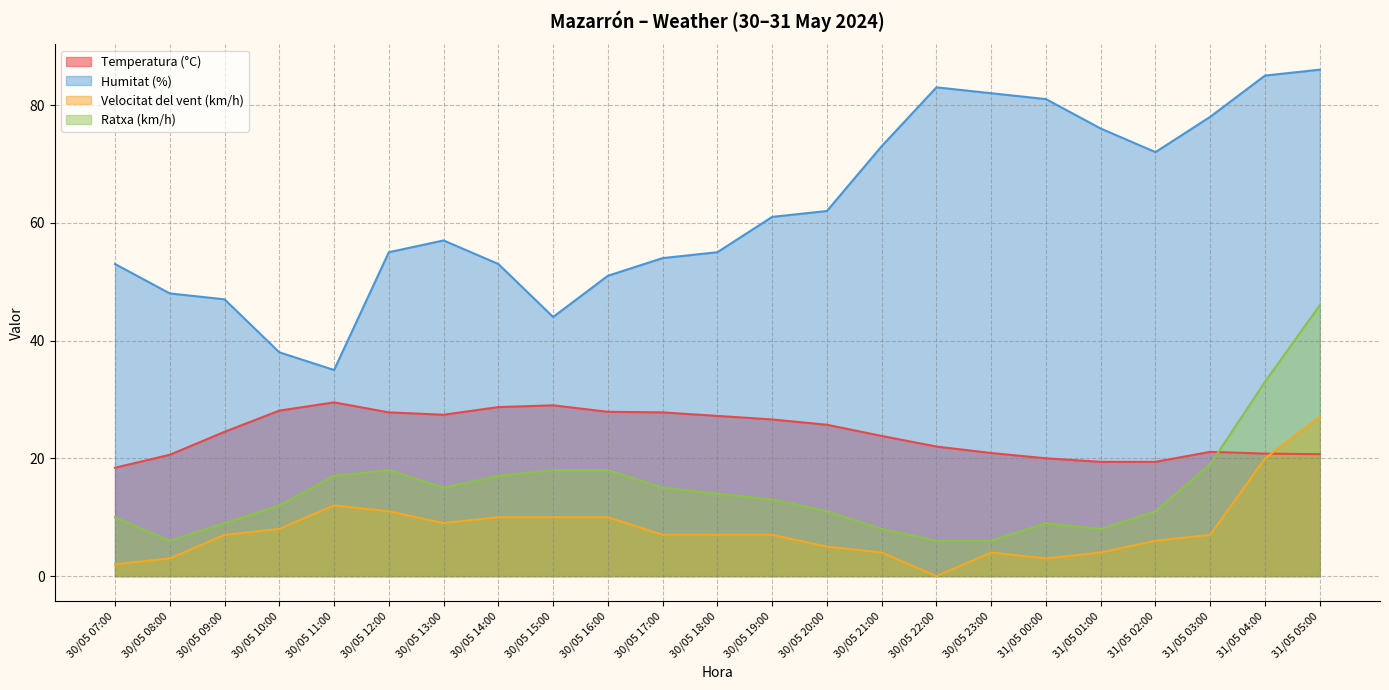

True or false: Velocitat del vent (km/h) and Temperatura (°C) intersect in this chart.

True